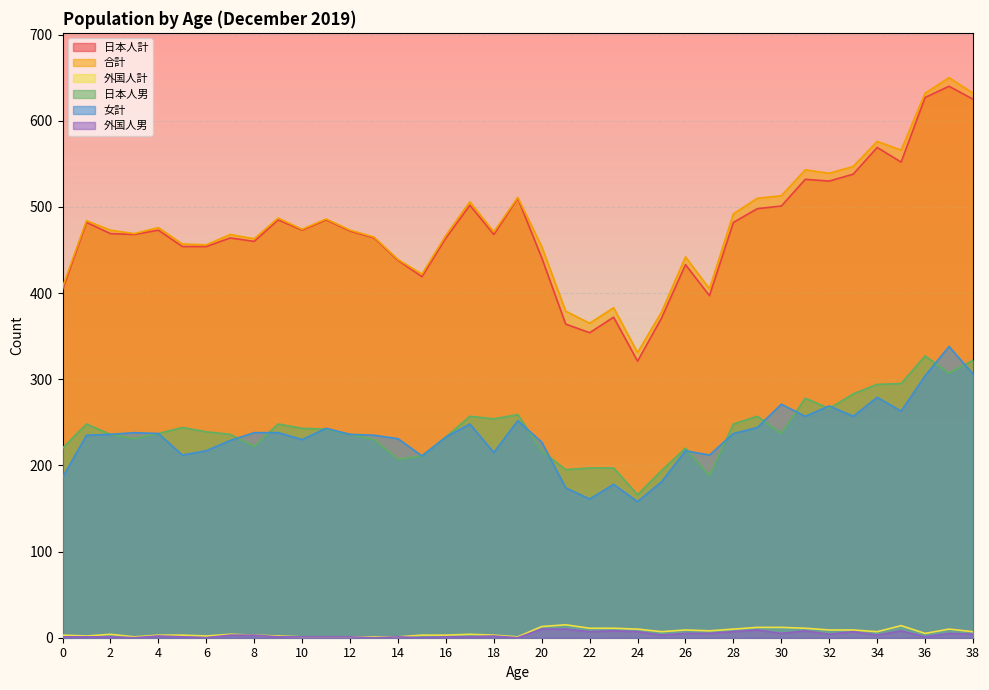

The value of 合計 at 20 is 454. True or false?

True